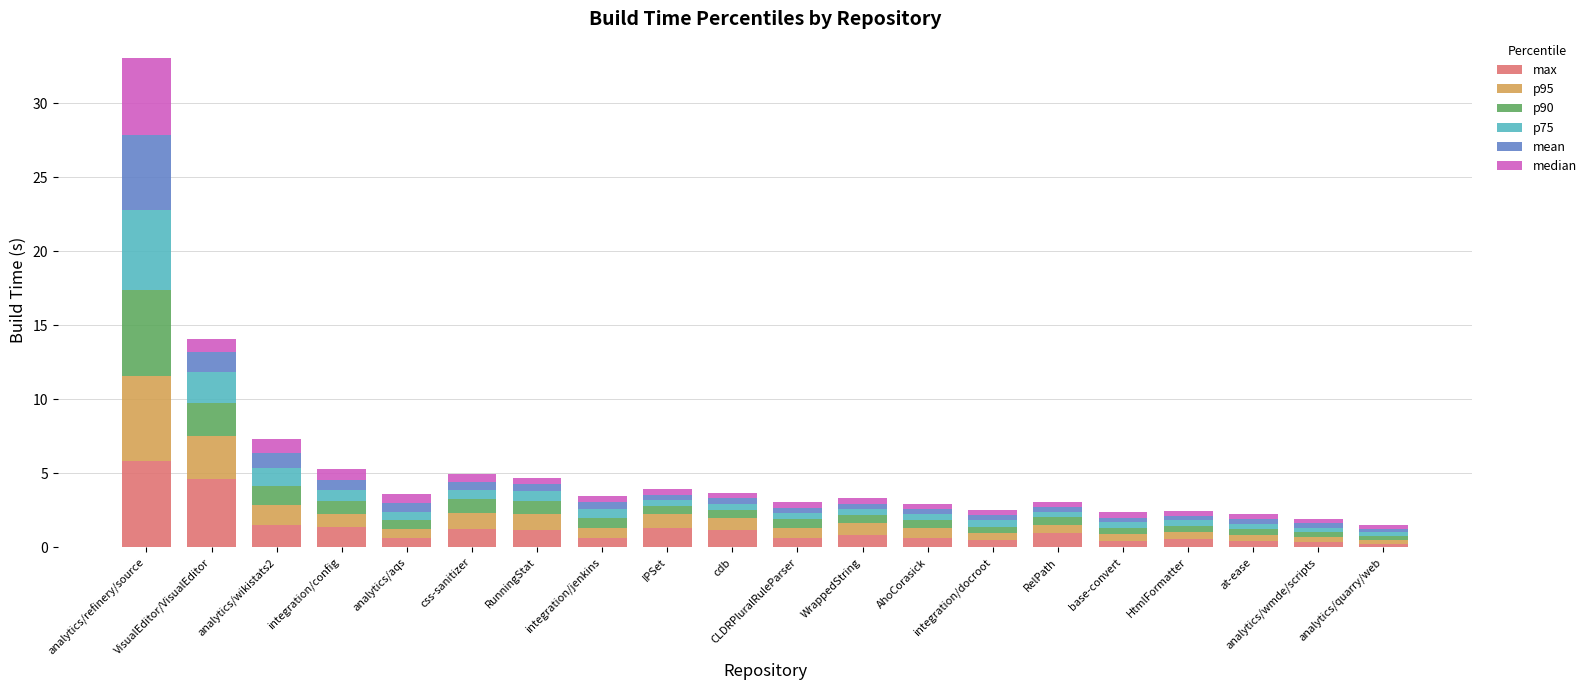

At which category is the sum across all series the highest?

analytics/refinery/source